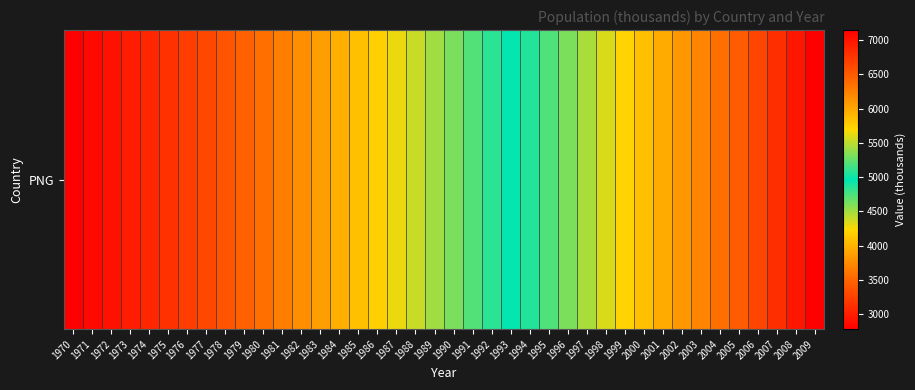

List the labels in order of value, smallest first.

1970, 1971, 1972, 1973, 1974, 1975, 1976, 1977, 1978, 1979, 1980, 1981, 1982, 1983, 1984, 1985, 1986, 1987, 1988, 1989, 1990, 1991, 1992, 1993, 1994, 1995, 1996, 1997, 1998, 1999, 2000, 2001, 2002, 2003, 2004, 2005, 2006, 2007, 2008, 2009